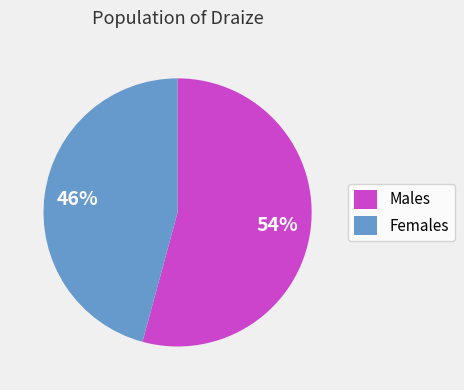

What is the majority slice?

Males